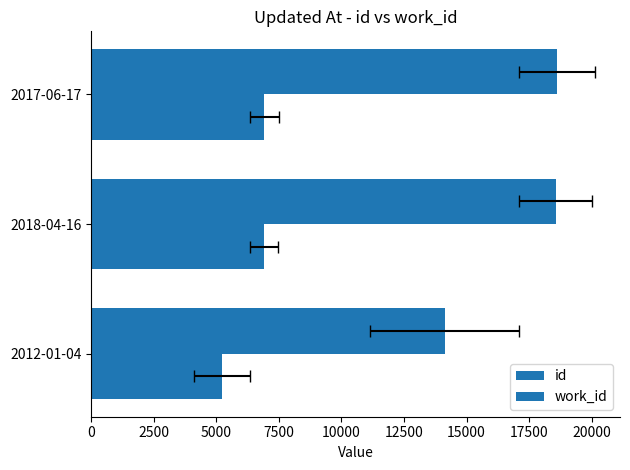

What value does the id series have at 2018-04-16, to the nearest 10?

18550